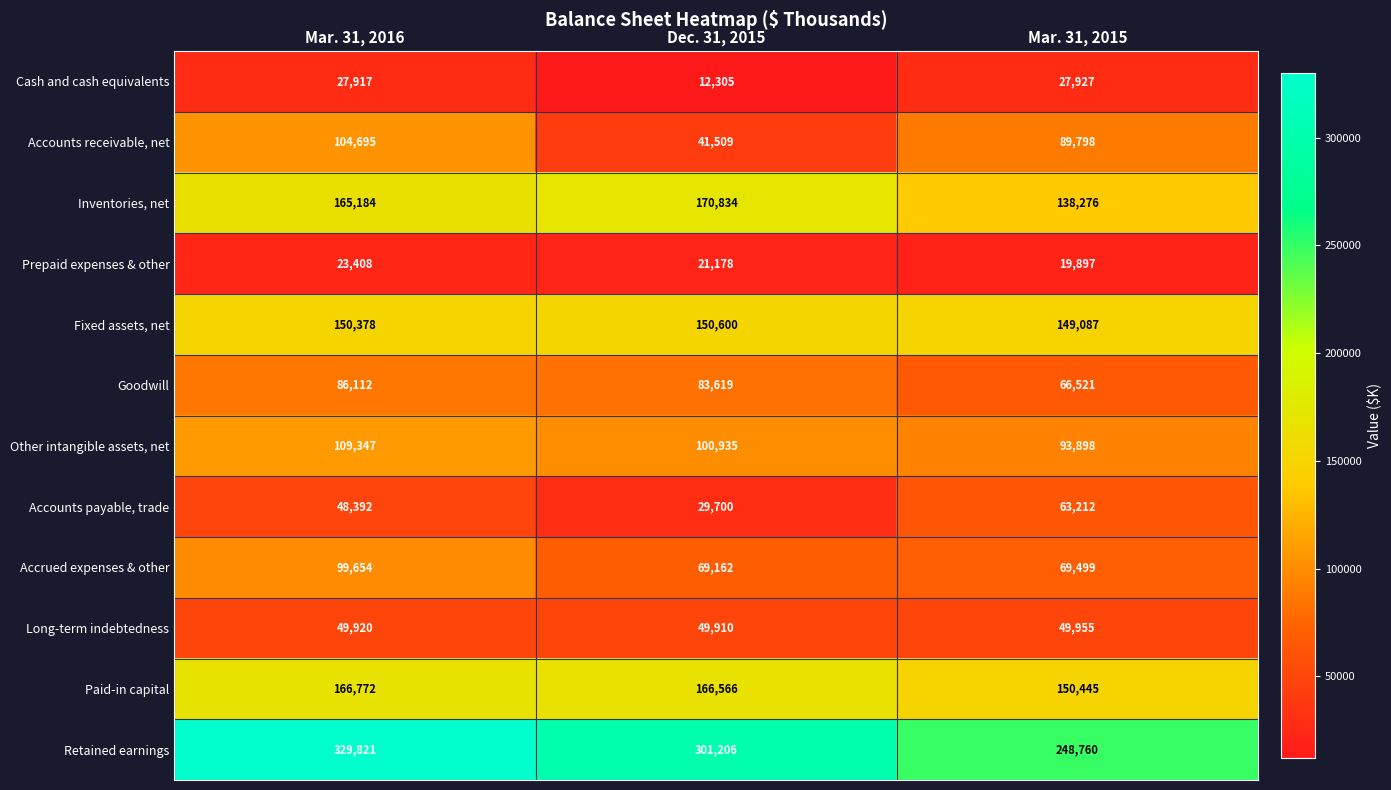

Rank the series at Dec. 31, 2015 from highest to lowest value.

Retained earnings, Inventories, net, Paid-in capital, Fixed assets, net, Other intangible assets, net, Goodwill, Accrued expenses & other, Long-term indebtedness, Accounts receivable, net, Accounts payable, trade, Prepaid expenses & other, Cash and cash equivalents